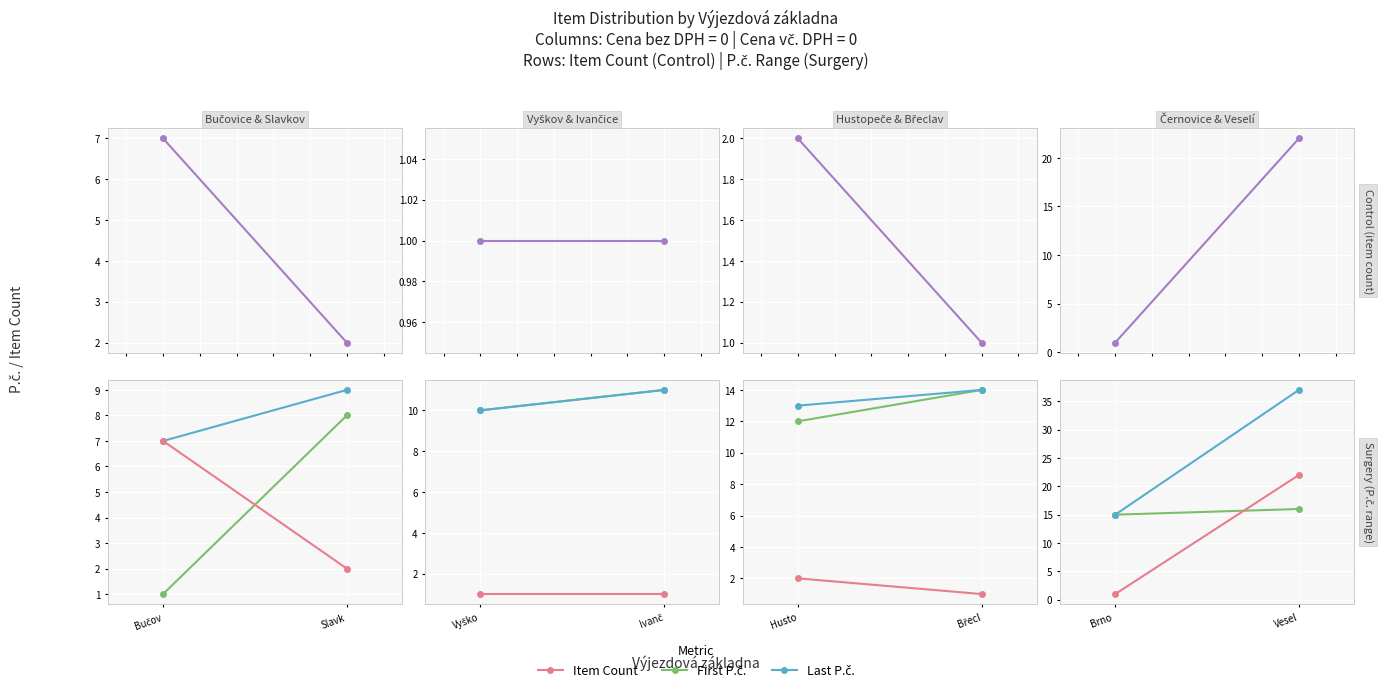

Which category has the lowest value across all series?

Brno